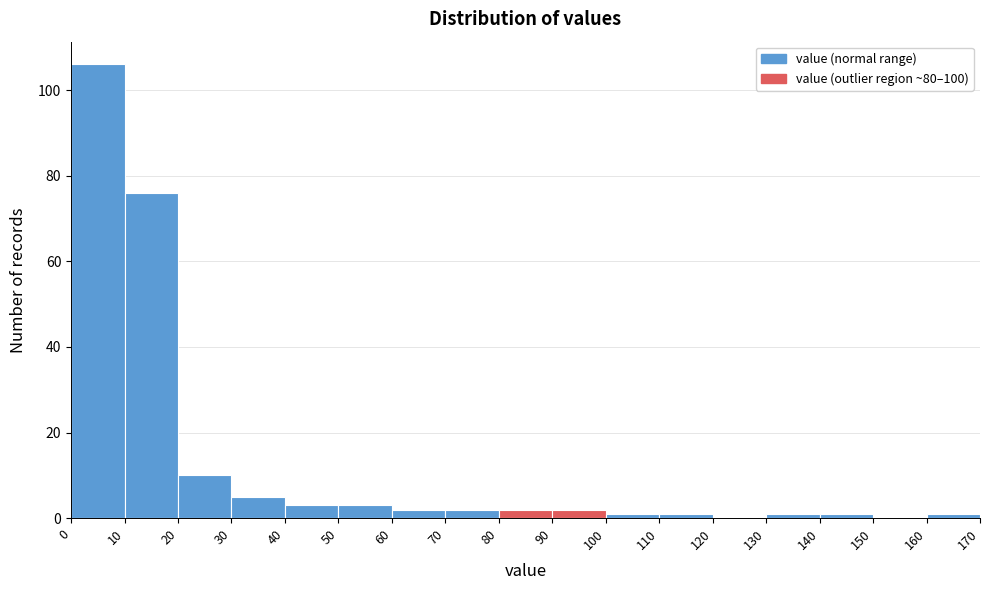

How tall is the bar that spans 90 to 100 on the x-axis? The values are not printed on the chart, so give them approximately, as read against the axis.

2